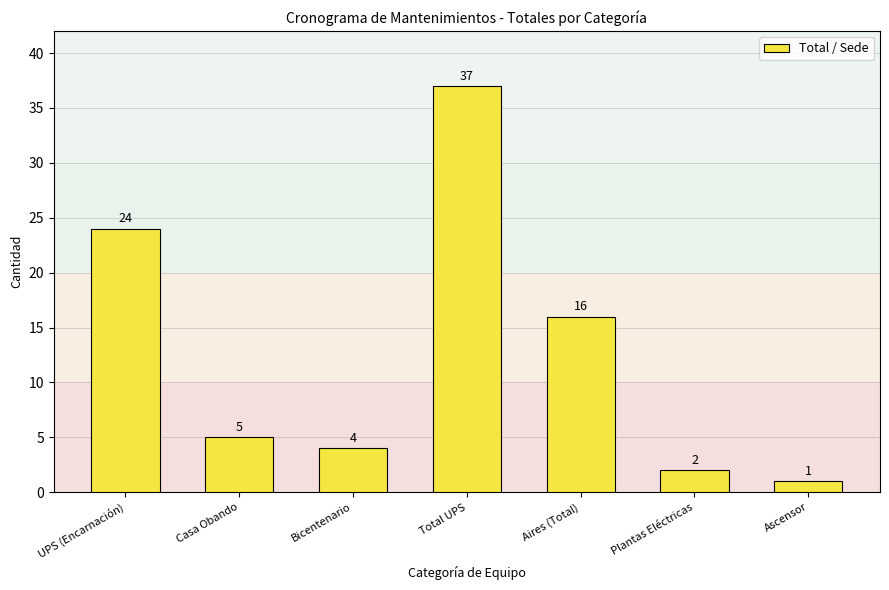

What is the change in value from Casa Obando to Total UPS?

+32